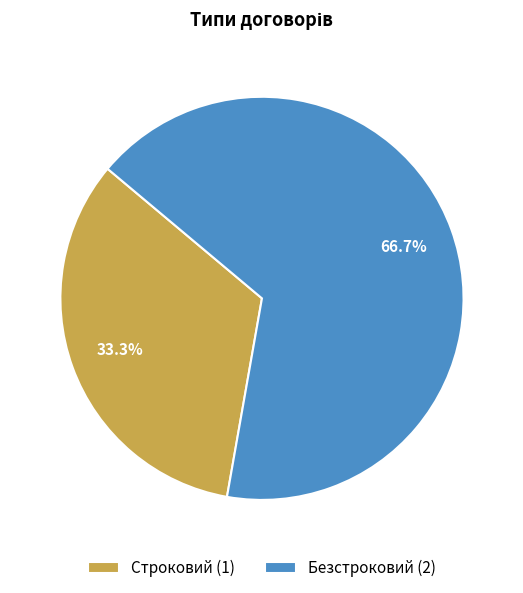

Which has a higher value, Безстроковий (2) or Строковий (1)?

Безстроковий (2)